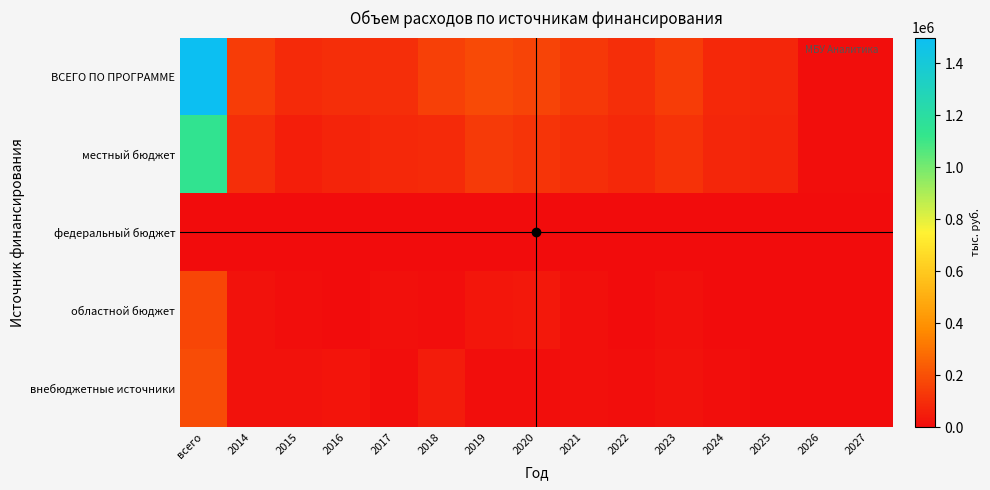

Which series has the widest spread of values?

ВСЕГО ПО ПРОГРАММЕ